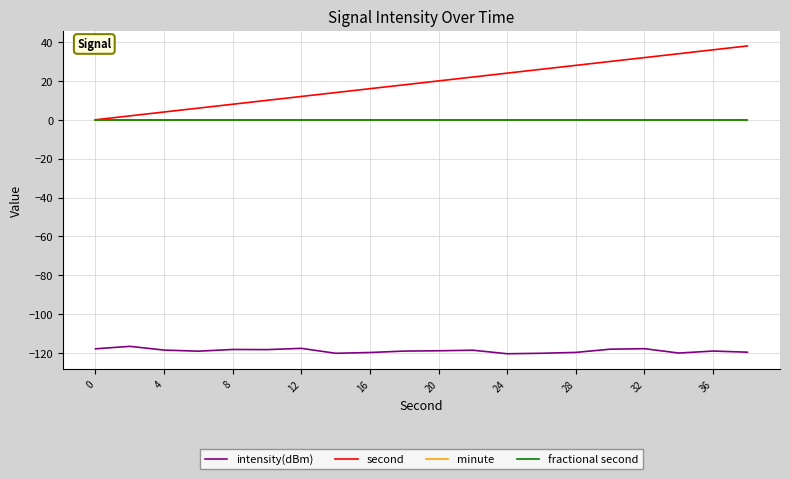

How many lines are shown in the chart?

4